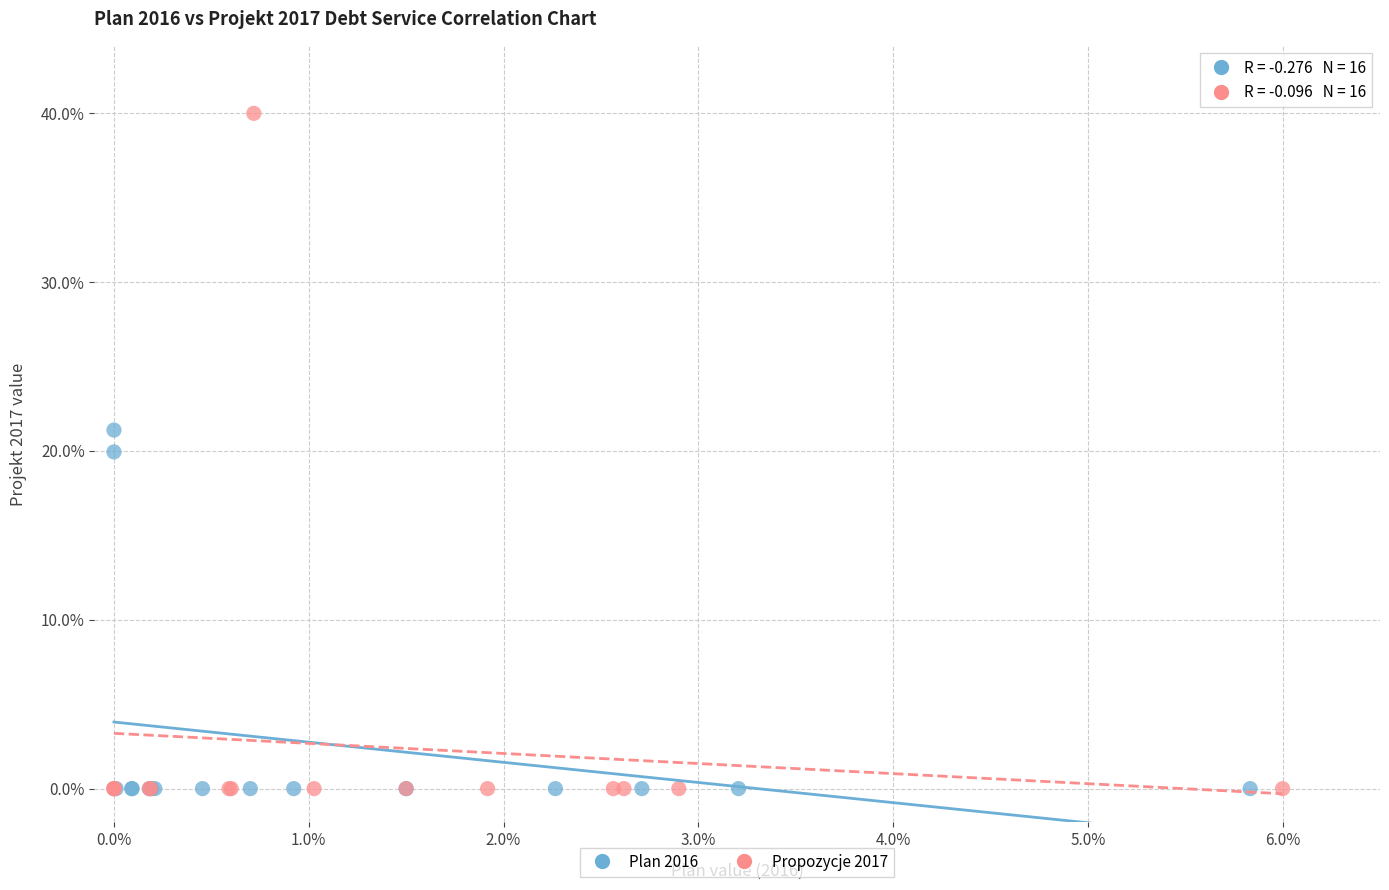

Which series has the widest spread of Y values?

Propozycje 2017